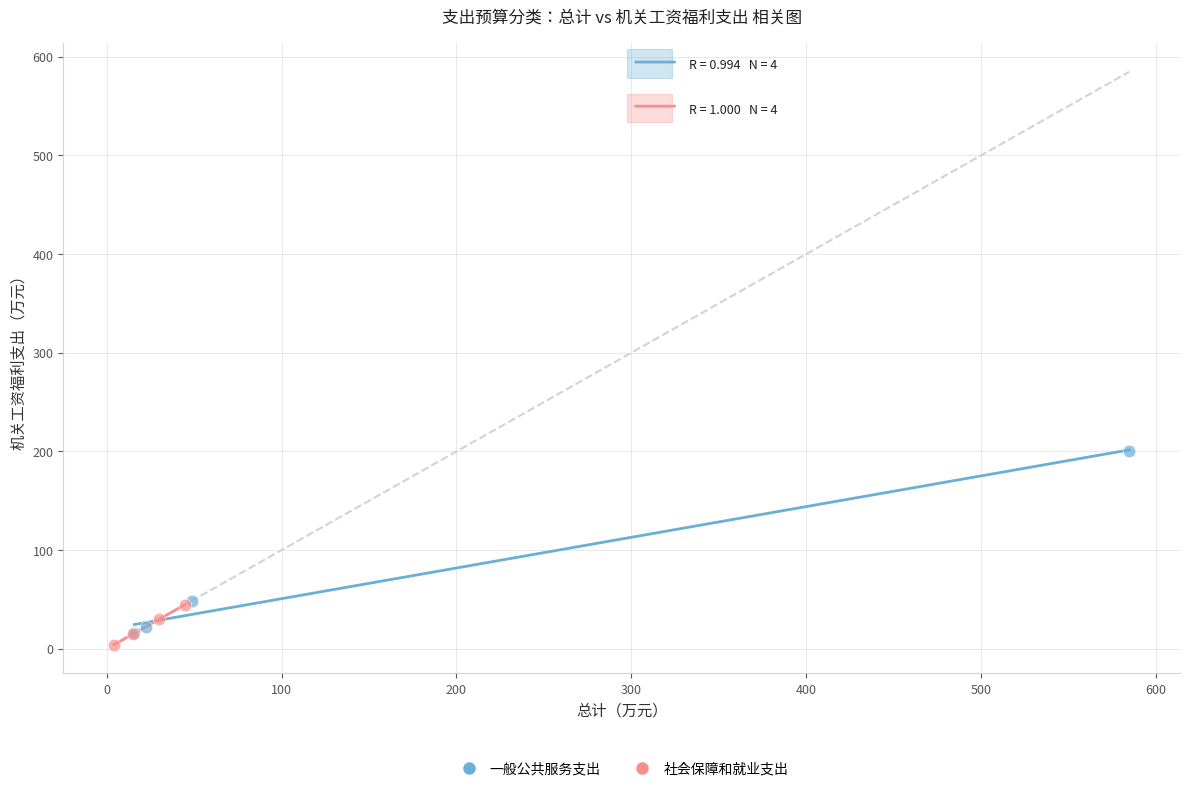

Which series has the widest spread of Y values?

一般公共服务支出